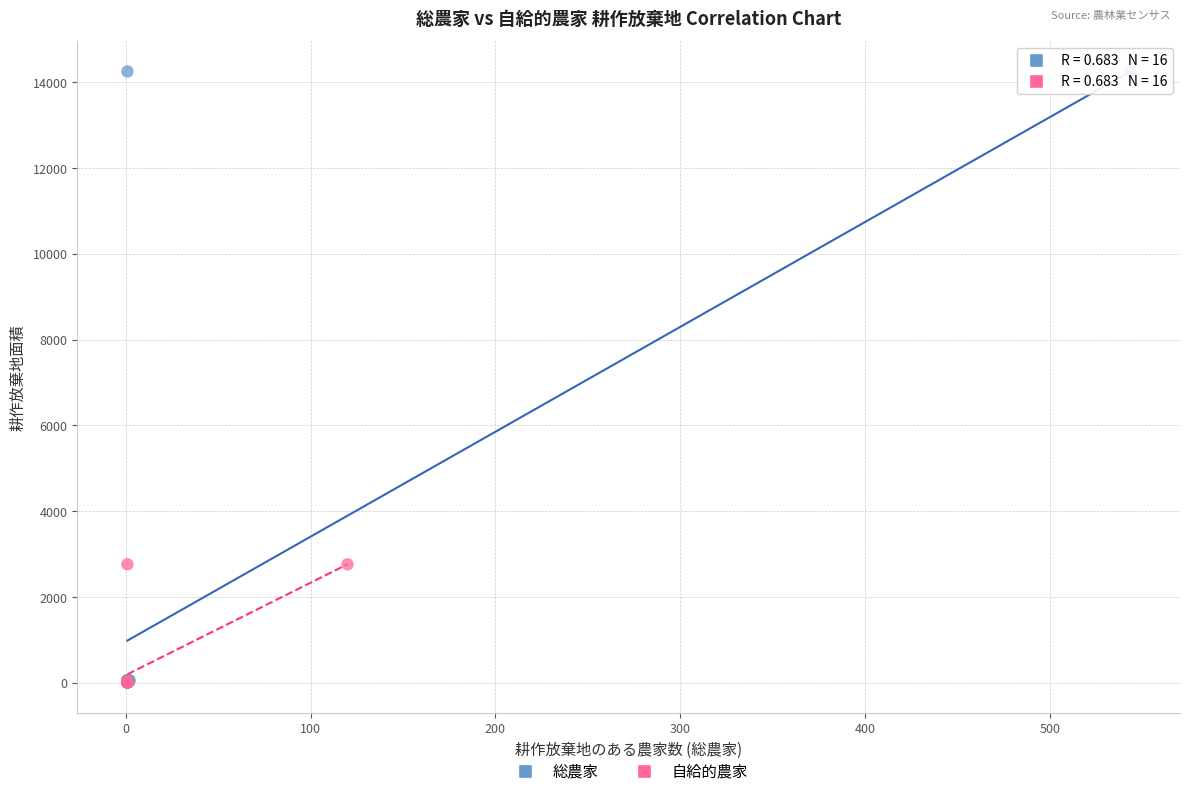

What are all the series names shown in the legend?

総農家, 自給的農家